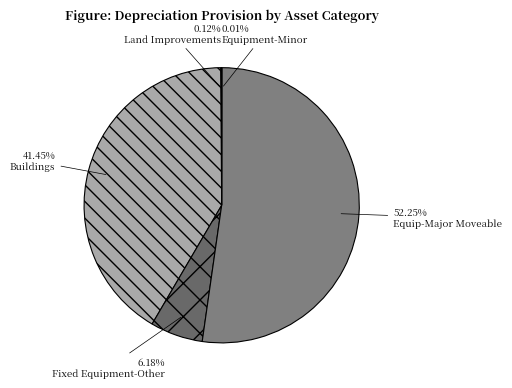

True or false: Buildings accounts for 41% of the total.

True